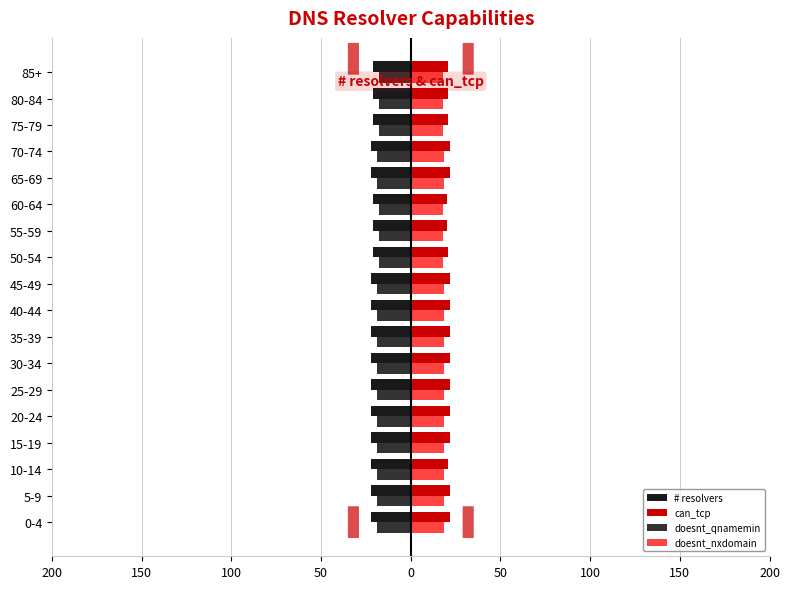

What are all the series names shown in the legend?

# resolvers, can_tcp, doesnt_qnamemin, doesnt_nxdomain